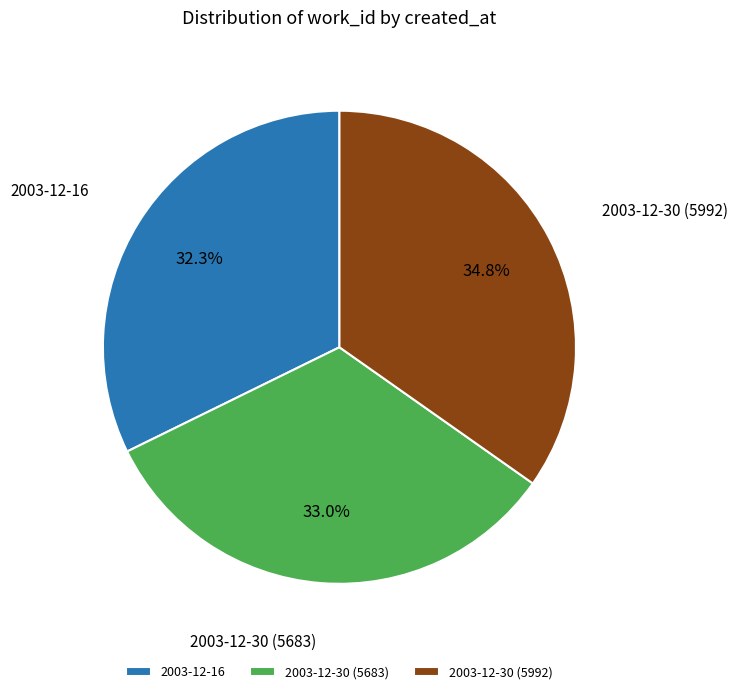

How many slices are in this pie chart?

3